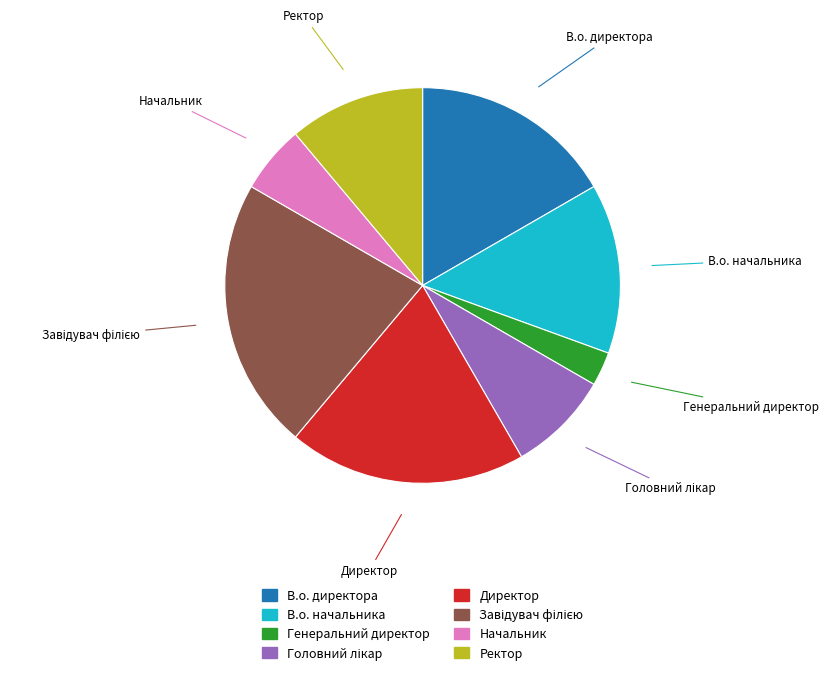

Do Директор and В.о. директора together represent more than half of the pie?

No